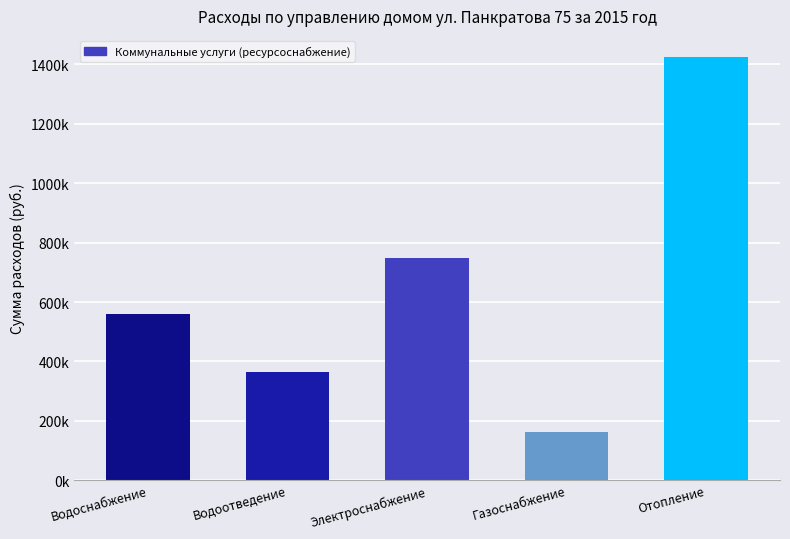

List the labels in order of value, smallest first.

Газоснабжение, Водоотведение, Водоснабжение, Электроснабжение, Отопление